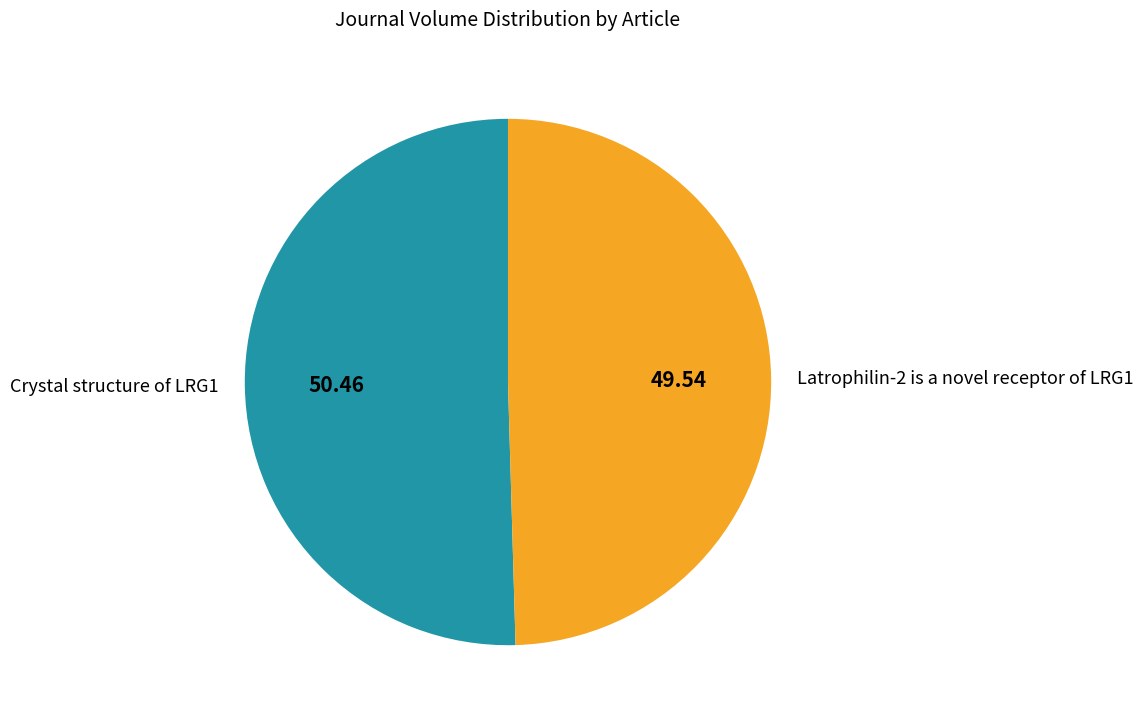

Which has a higher value, Latrophilin-2 is a novel receptor of LRG1 or Crystal structure of LRG1?

Crystal structure of LRG1